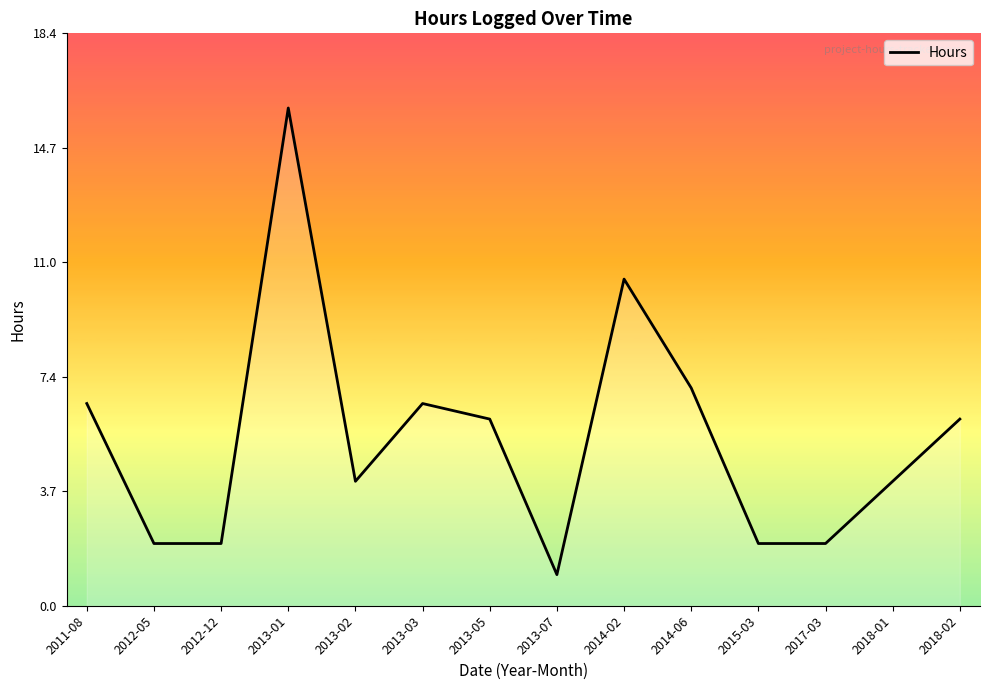

Reading right to left, what are all the values shown in this chart?

2018-02=6.0	2018-01=4.0	2017-03=2.0	2015-03=2.0	2014-06=7.0	2014-02=10.5	2013-07=1.0	2013-05=6.0	2013-03=6.5	2013-02=4.0	2013-01=16.0	2012-12=2.0	2012-05=2.0	2011-08=6.5